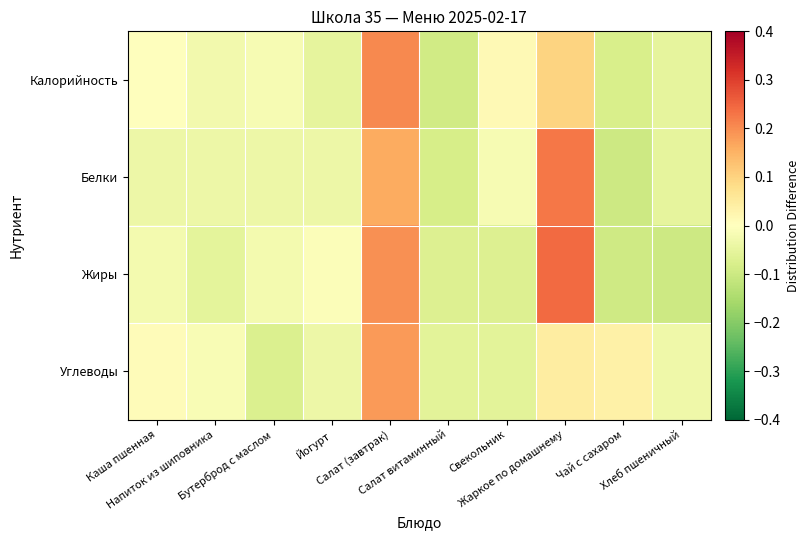

Rank the series by their maximum value, from lowest to highest.

Углеводы, Калорийность, Белки, Жиры